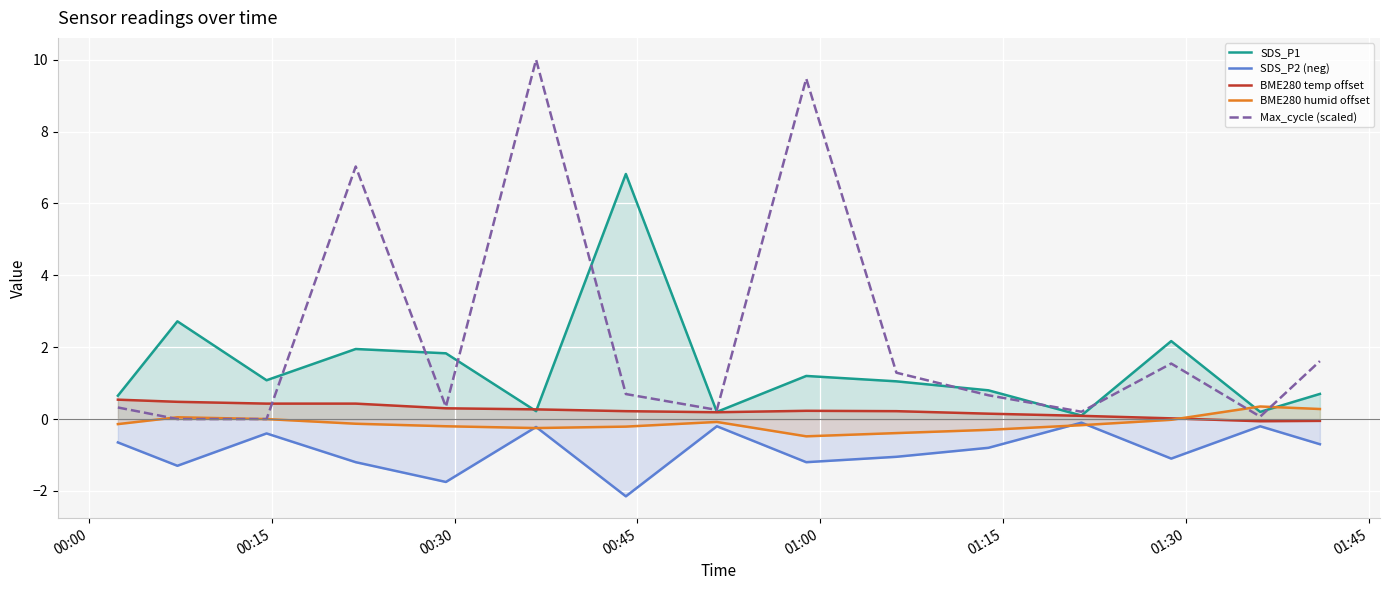

After their last crossing, which series has the higher values: SDS_P1 or Max_cycle (scaled)?

Max_cycle (scaled)